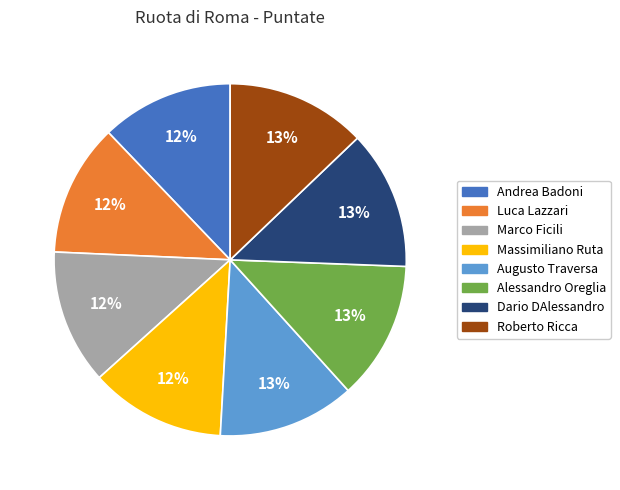

How many segments does this pie chart have?

8